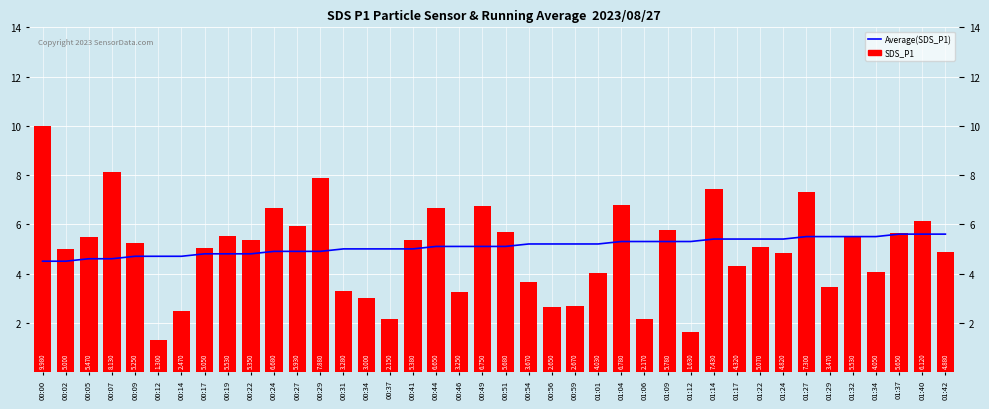

What is the total value across all series at 00:29?

12.8